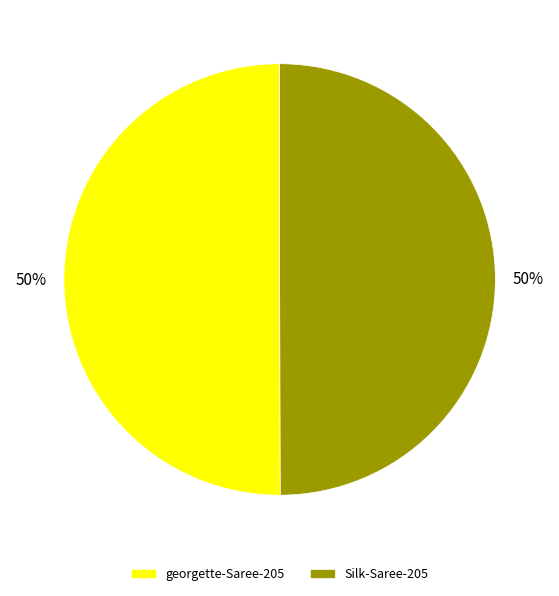

To the nearest percent, what portion does Silk-Saree-205 represent?

50%